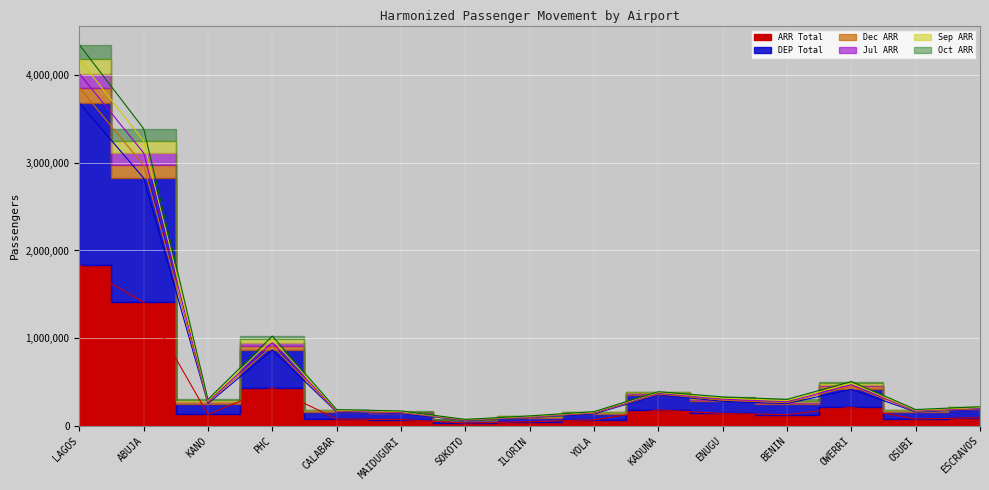

True or false: Sep ARR and Dec ARR intersect in this chart.

False